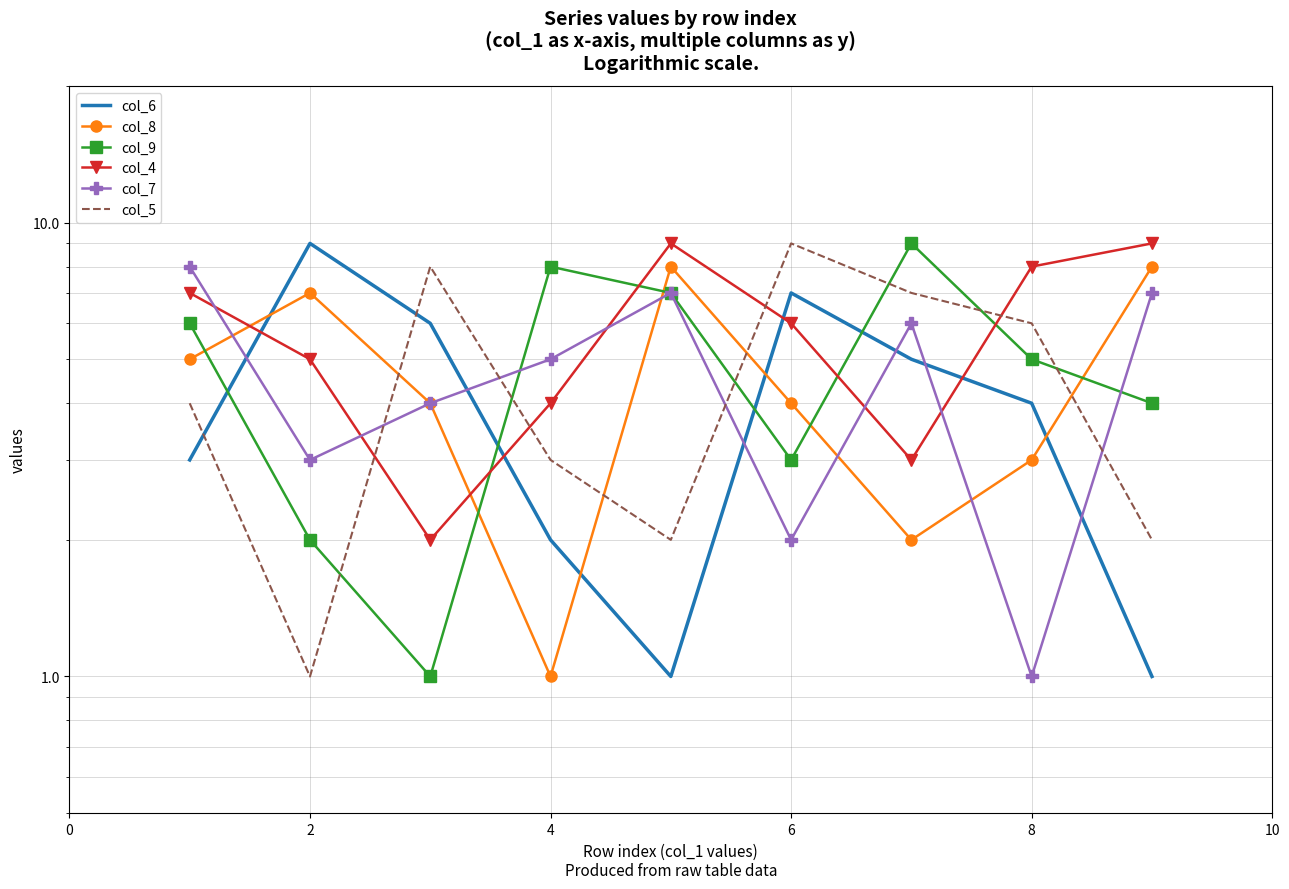

Which series has the widest spread of values?

col_6